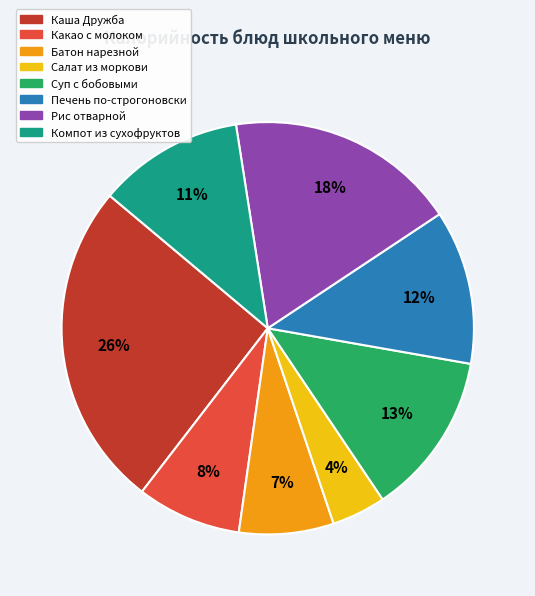

Does any single category account for the majority?

No